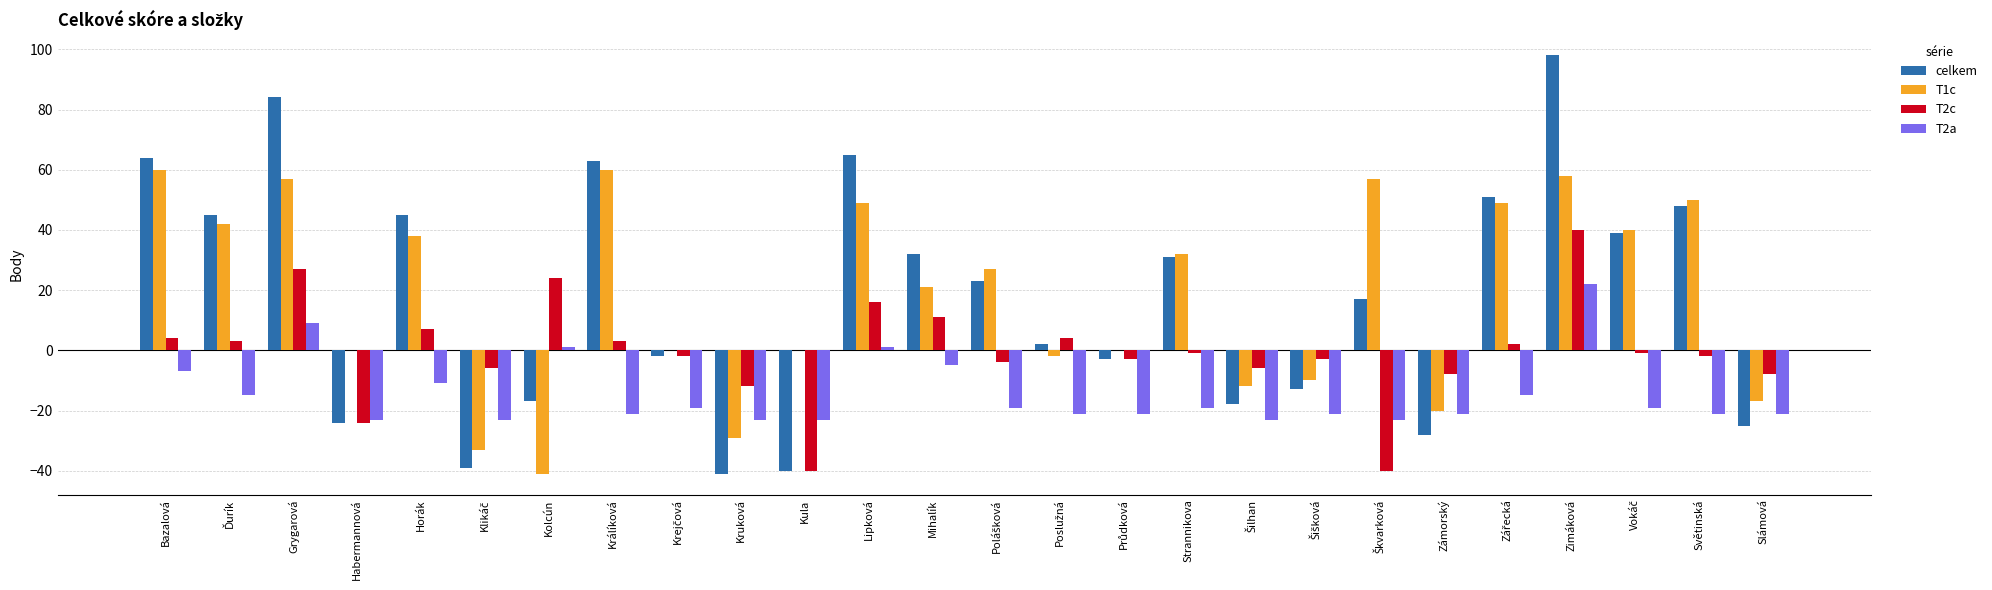

What is the total value across all series at Kruková?

-105